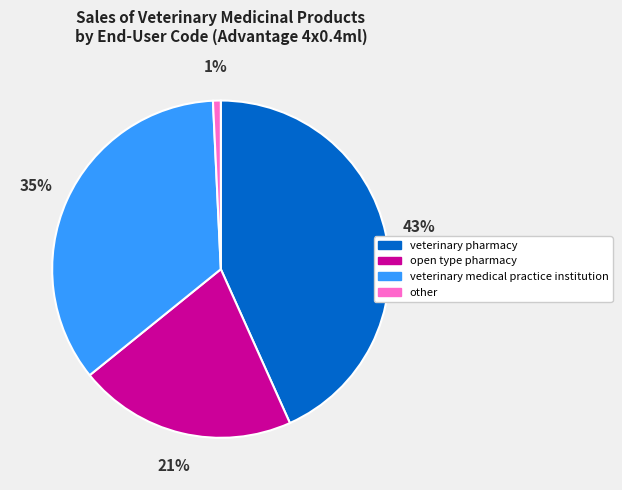

What is the largest slice in the pie chart?

veterinary pharmacy